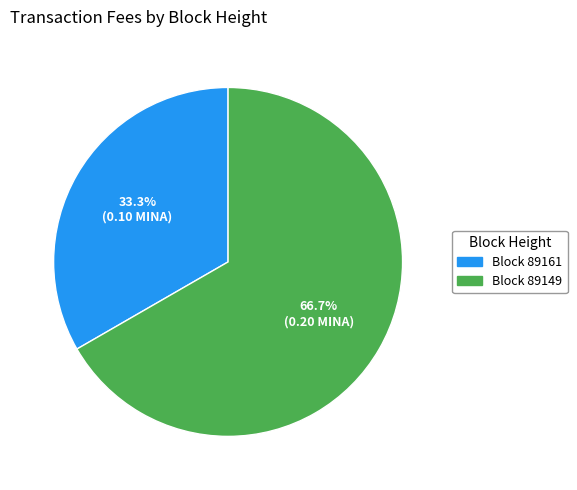

How many segments does this pie chart have?

2